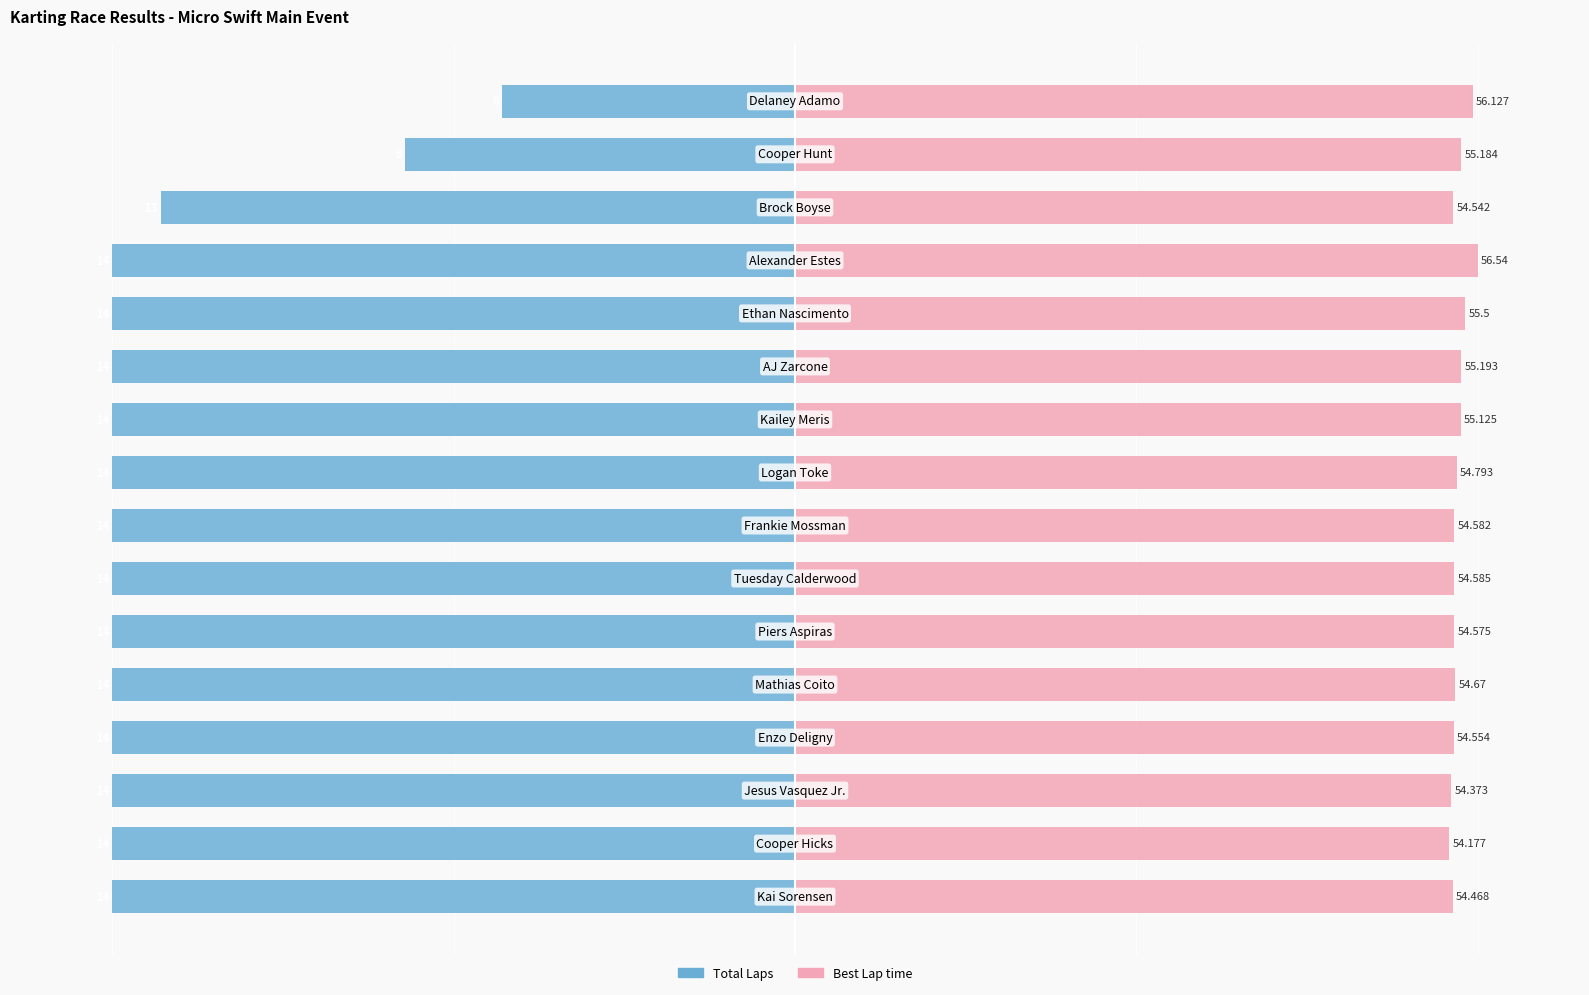

Are the bars horizontal?

Yes